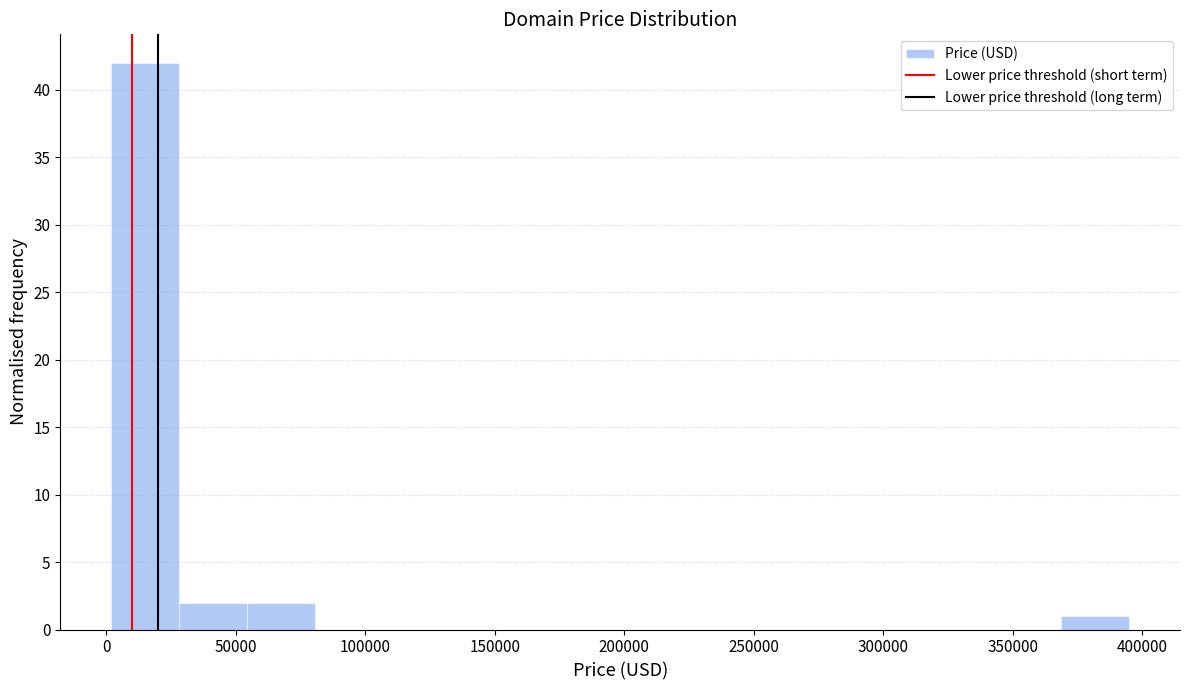

What is the height of the bar covering 30000 to 55000 on the x-axis? Neither the bar edges nor the heights are printed on the chart, so give them approximately, as read against the axes.

2